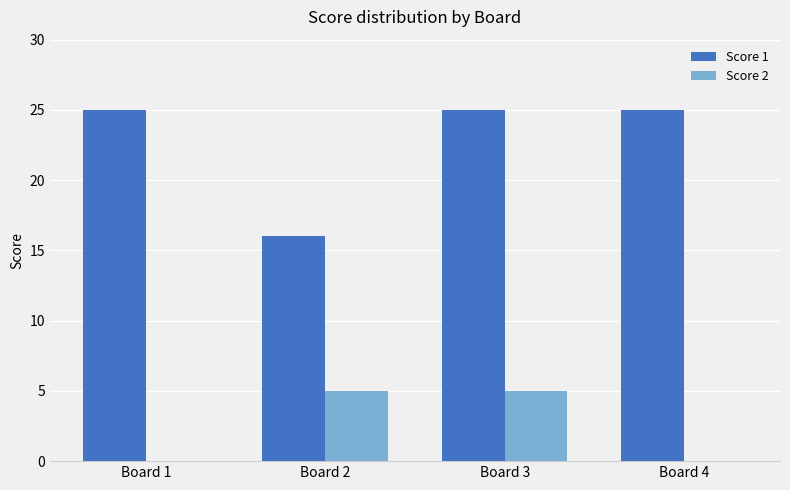

What is the maximum value shown in the chart?

25